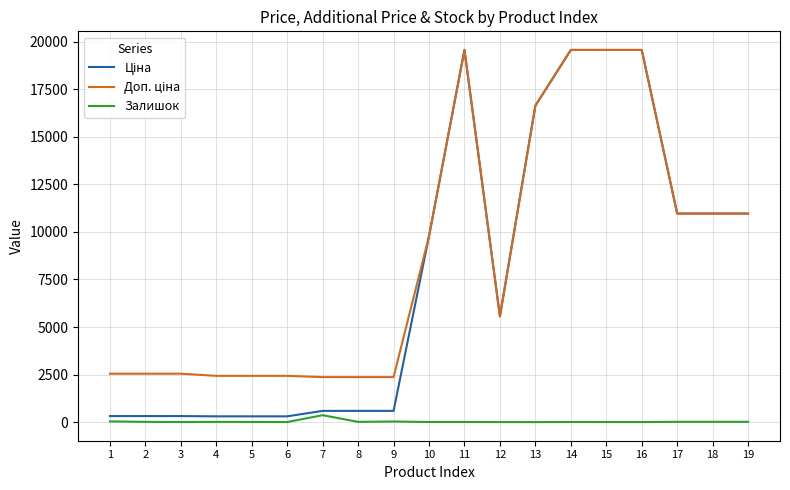

What is the maximum value shown in the chart?

19564.9